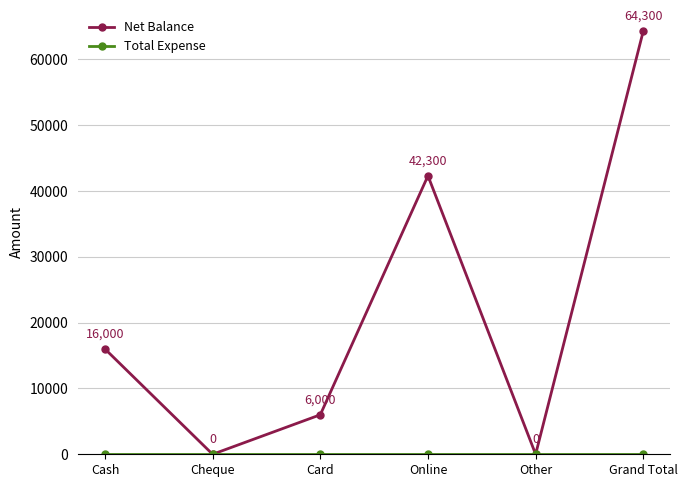

How many data points does each series have?

6